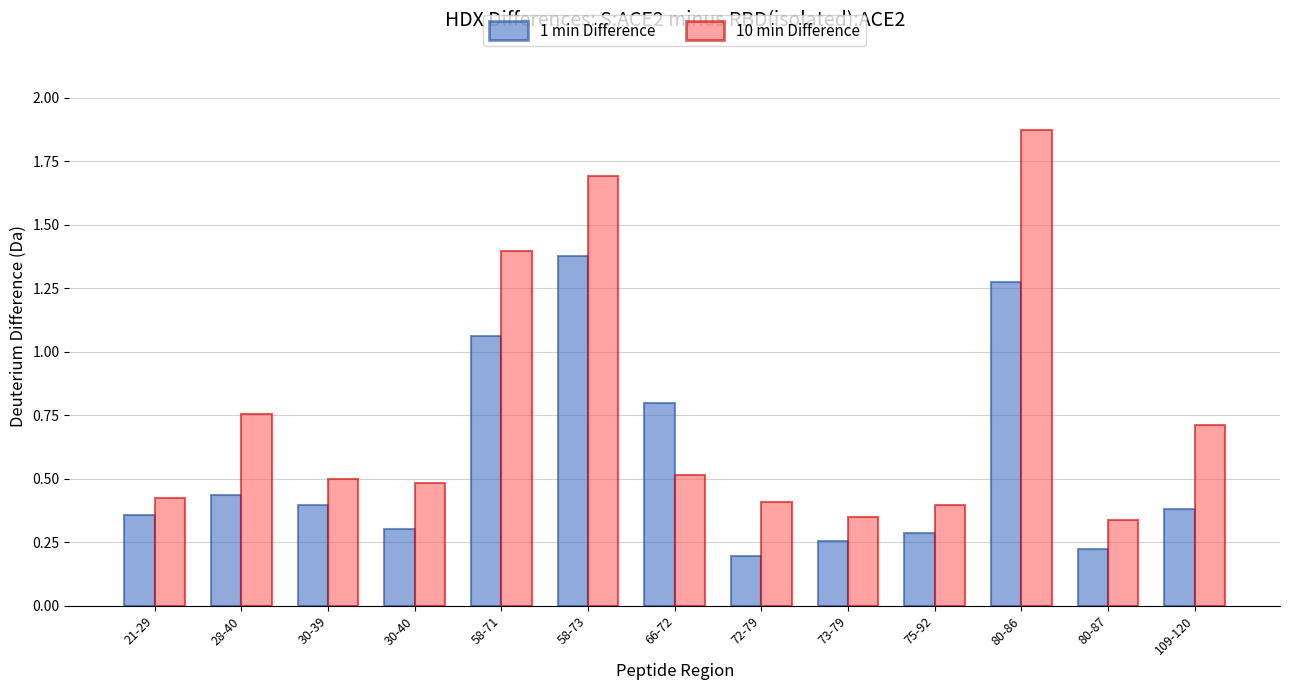

Between 28-40 and 66-72, which series saw the biggest shift?

1 min Difference